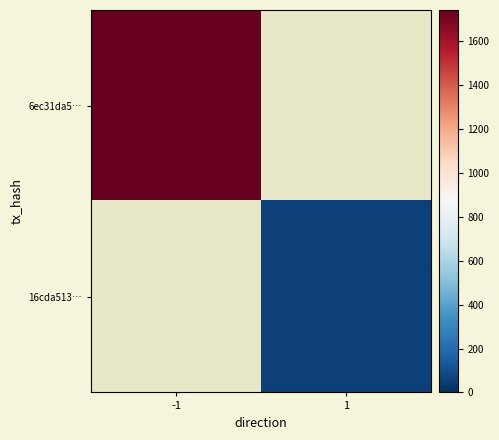

Rank the series by their average value, from highest to lowest.

6ec31da5…, 16cda513…